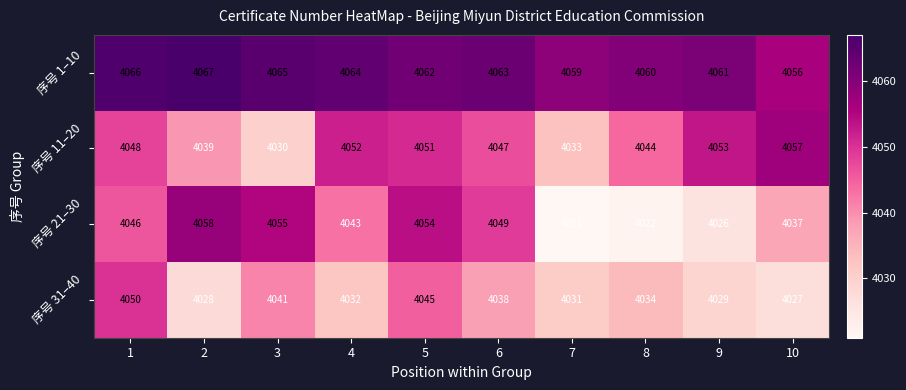

How many data points does each series have?

10